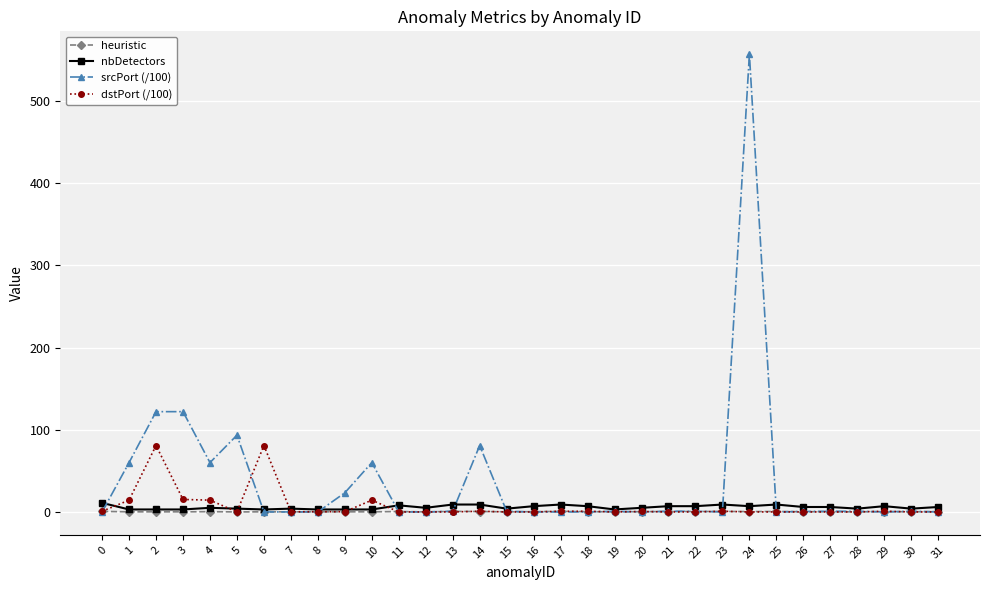

At which category is the sum across all series the highest?

24